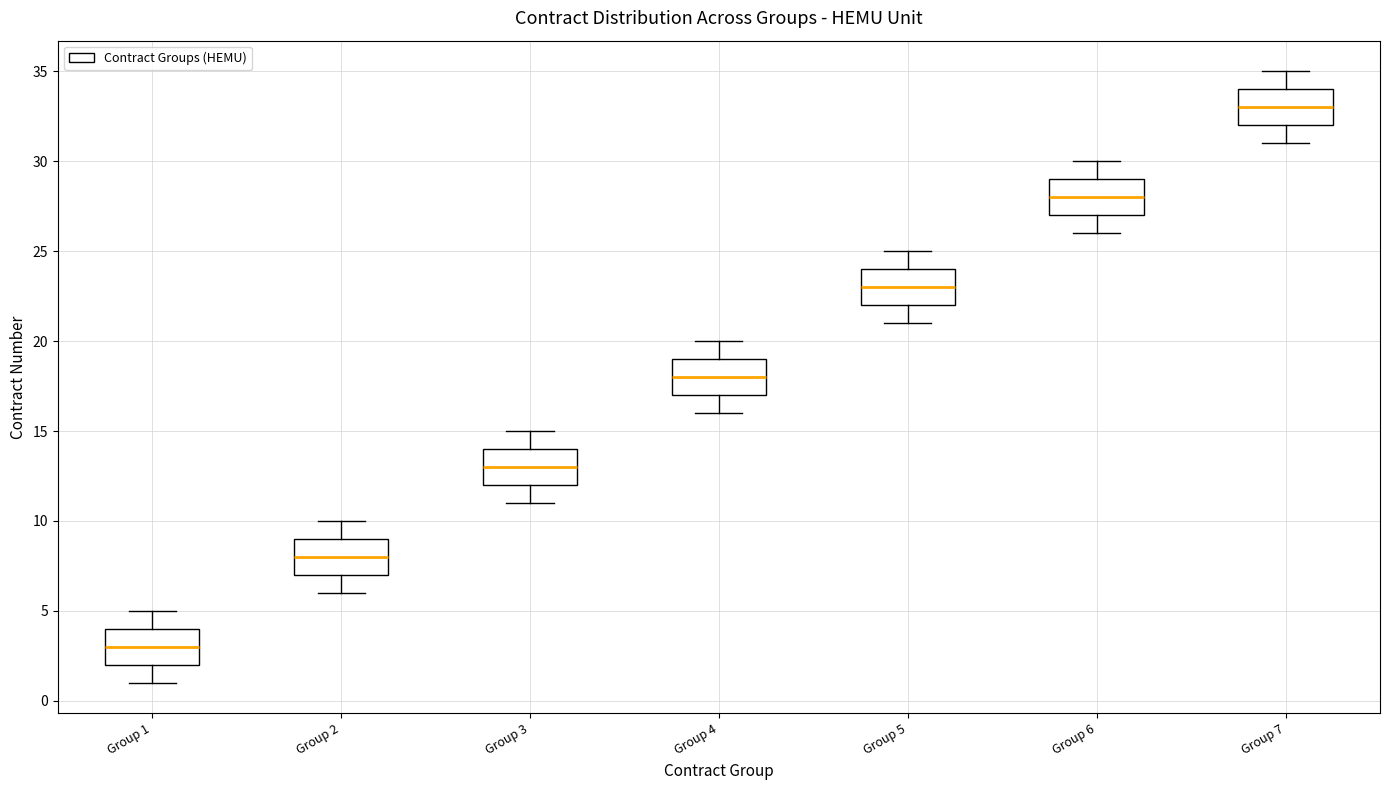

Reading left to right, read every box against the y-axis: the position of its median line, the range the box covers, and the ends of its whiskers. The values are not printed on the chart, so give them approximately, as read against the axis.

Group 1: median 3, box 2 to 4, whiskers 1 to 5
Group 2: median 8, box 7 to 9, whiskers 6 to 10
Group 3: median 13, box 12 to 14, whiskers 11 to 15
Group 4: median 18, box 17 to 19, whiskers 16 to 20
Group 5: median 23, box 22 to 24, whiskers 21 to 25
Group 6: median 28, box 27 to 29, whiskers 26 to 30
Group 7: median 33, box 32 to 34, whiskers 31 to 35